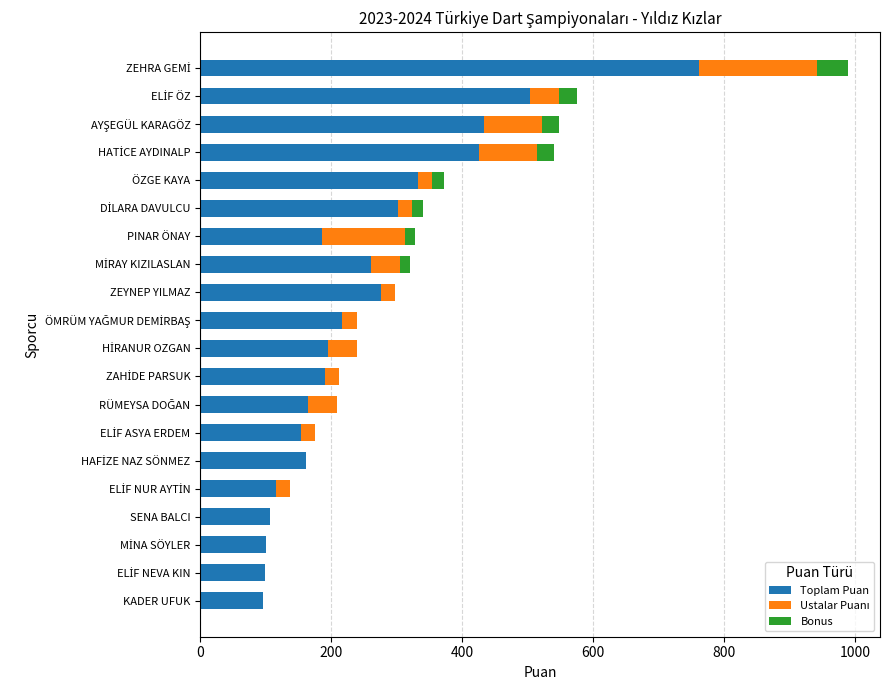

Is it true that Toplam Puan equals 142.3 at SENA BALCI?

False